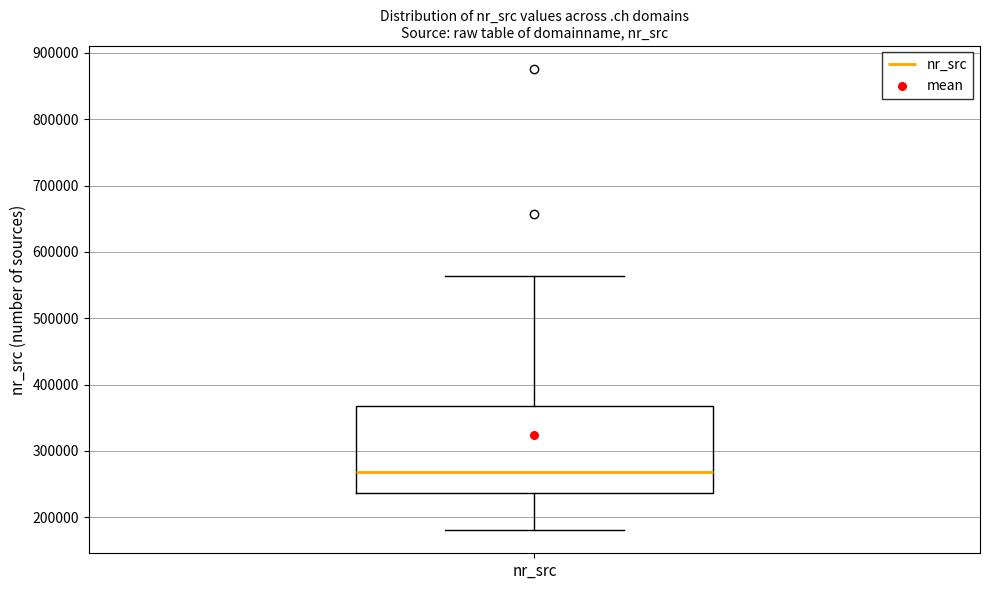

Transcribe this box plot: give where the median line is, the range the box spans, and where the two whiskers end, as read against the y-axis. The values are not printed on the chart, so give them approximately, as read against the axis.

median 270000, box 240000 to 370000, whiskers 180000 to 560000